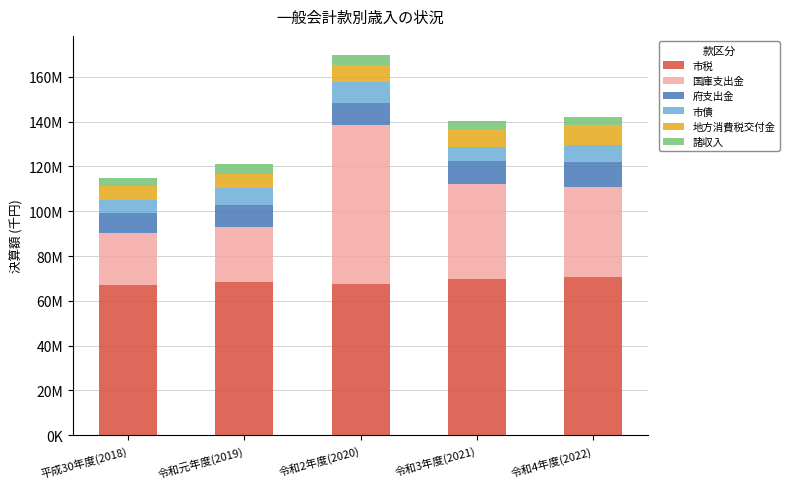

What position from the right is 令和2年度(2020)?

3